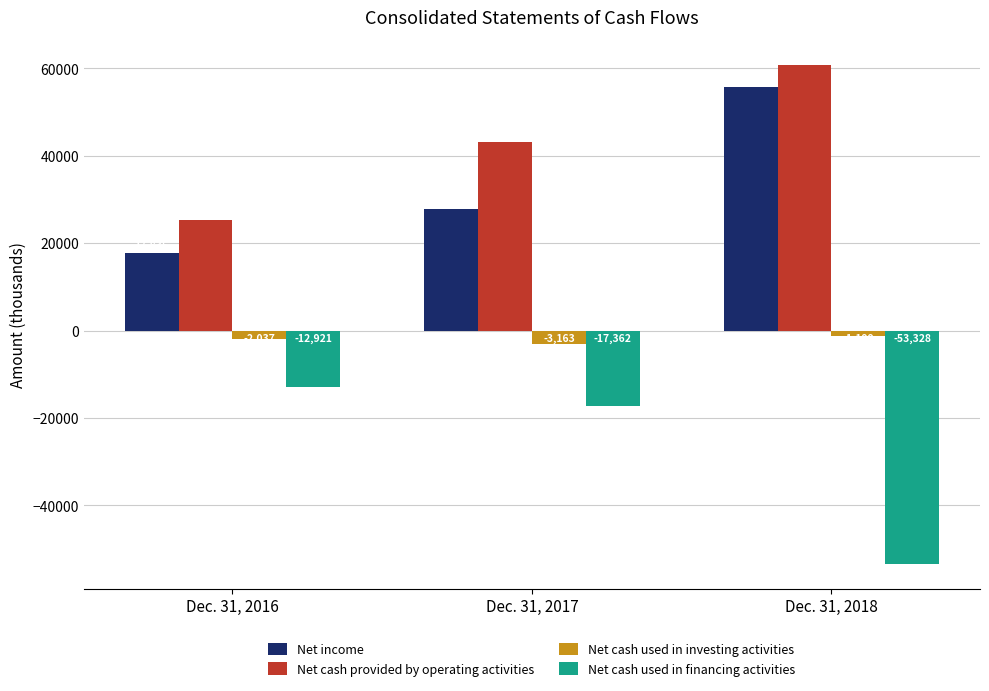

At which category is the sum across all series the highest?

Dec. 31, 2018